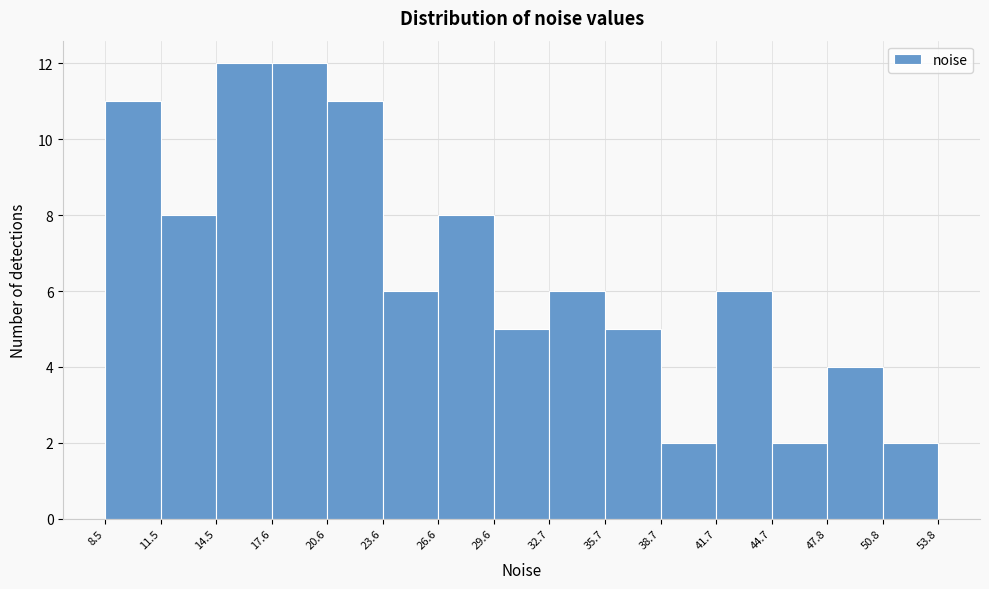

Reading left to right, transcribe this chart: for each bar, give the range it covers on the x-axis and its height. The values are not printed on the chart, so give them approximately, as read against the axis.

8.5 to 11.5: 11
11.5 to 14.5: 8
14.5 to 17.6: 12
17.6 to 20.6: 12
20.6 to 23.6: 11
23.6 to 26.6: 6
26.6 to 29.6: 8
29.6 to 32.7: 5
32.7 to 35.7: 6
35.7 to 38.7: 5
38.7 to 41.7: 2
41.7 to 44.7: 6
44.7 to 47.8: 2
47.8 to 50.8: 4
50.8 to 53.8: 2